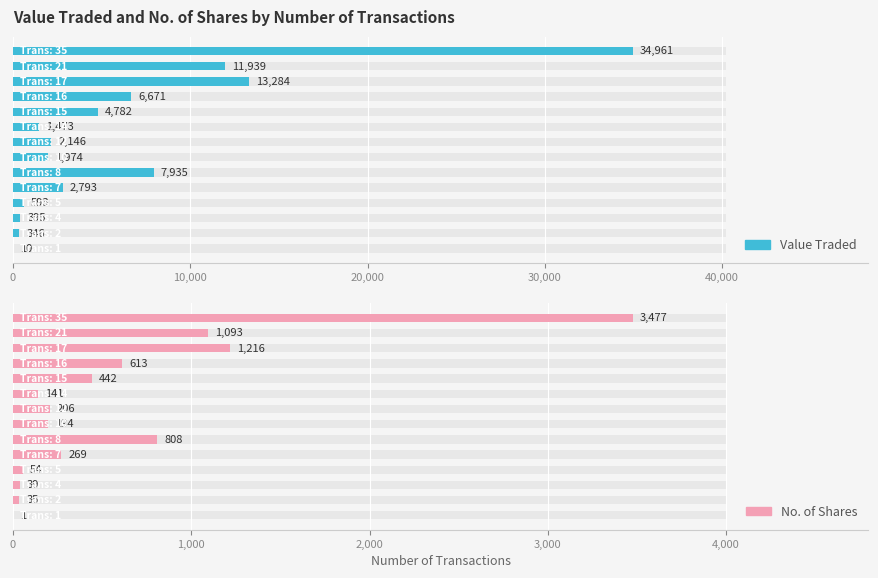

How many data points does each series have?

14